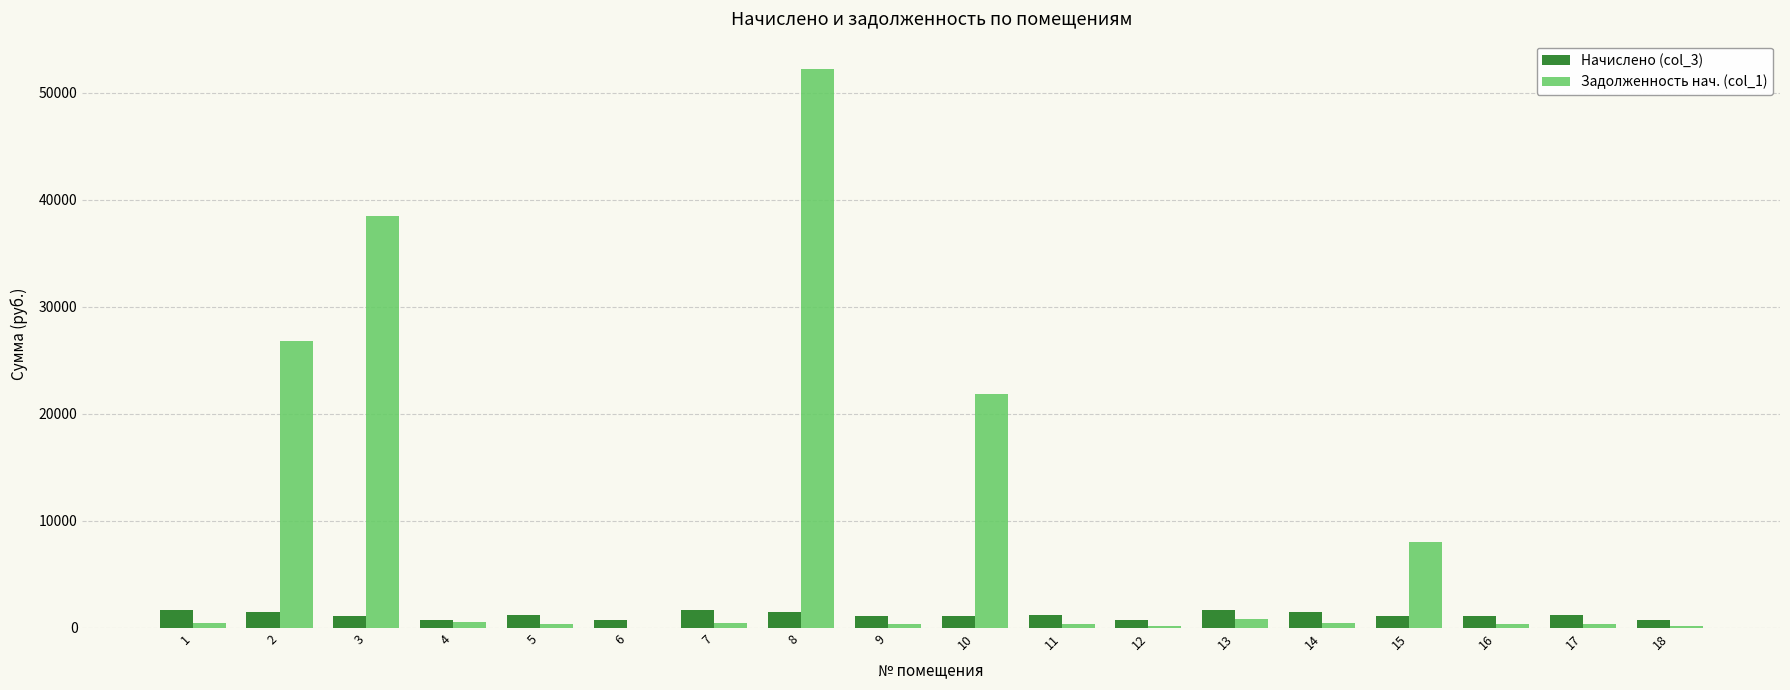

At which category does the chart reach its peak across all series?

8